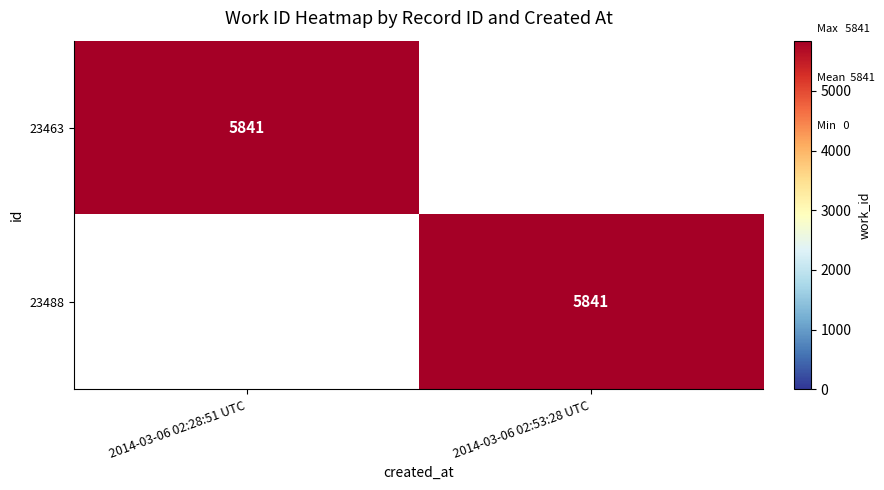

Is it true that 23488 equals 3486 at 2014-03-06 02:53:28 UTC?

False